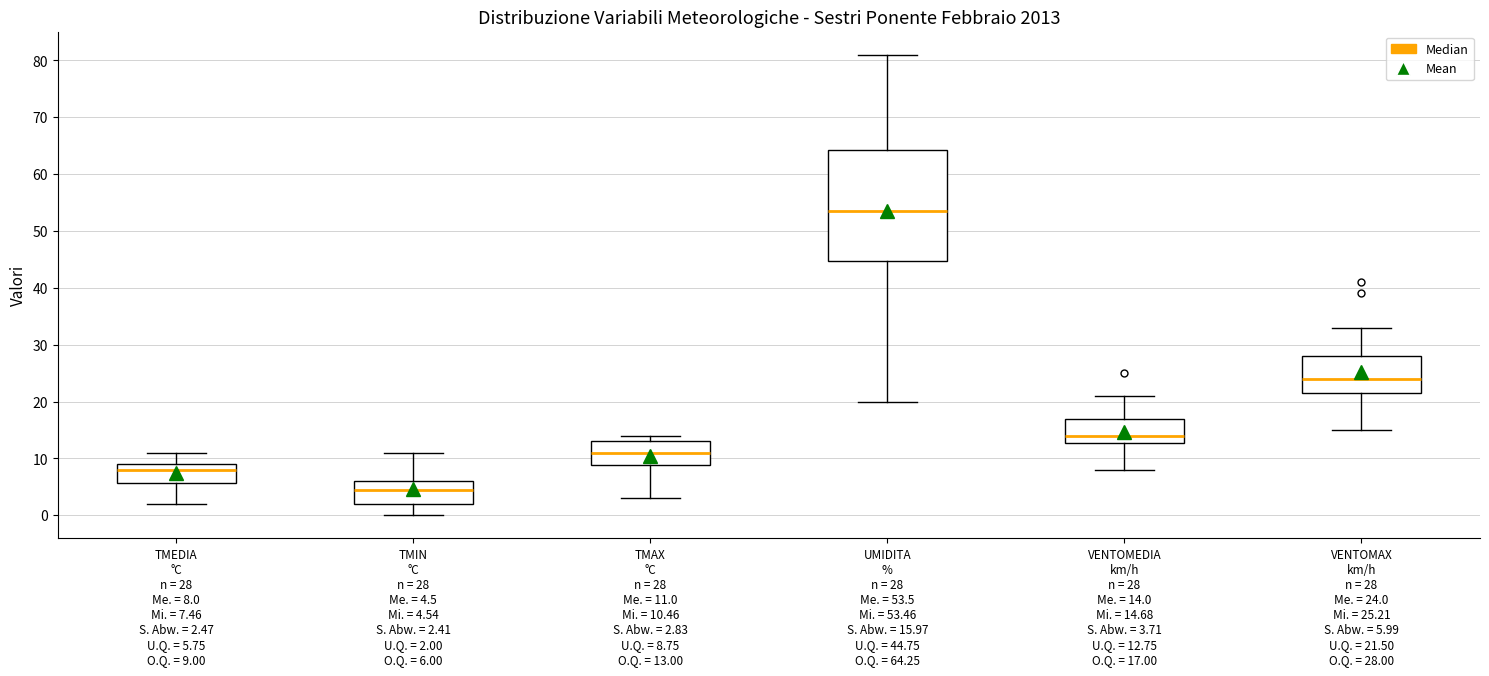

Reading left to right, transcribe this box plot: for each box, give where its median line is, the range the box spans, and where its two whiskers end, as read against the y-axis. The values are not printed on the chart, so give them approximately, as read against the axis.

TMEDIA °C n = 28 Me. = 8.0 Mi. = 7.46 S. Abw. = 2.47 U.Q. = 5.75 O.Q. = 9.00: median 8, box 6 to 9, whiskers 2 to 11
TMIN °C n = 28 Me. = 4.5 Mi. = 4.54 S. Abw. = 2.41 U.Q. = 2.00 O.Q. = 6.00: median 5, box 2 to 6, whiskers 0 to 11
TMAX °C n = 28 Me. = 11.0 Mi. = 10.46 S. Abw. = 2.83 U.Q. = 8.75 O.Q. = 13.00: median 11, box 9 to 13, whiskers 3 to 14
UMIDITA % n = 28 Me. = 53.5 Mi. = 53.46 S. Abw. = 15.97 U.Q. = 44.75 O.Q. = 64.25: median 54, box 45 to 64, whiskers 20 to 81
VENTOMEDIA km/h n = 28 Me. = 14.0 Mi. = 14.68 S. Abw. = 3.71 U.Q. = 12.75 O.Q. = 17.00: median 14, box 13 to 17, whiskers 8 to 21
VENTOMAX km/h n = 28 Me. = 24.0 Mi. = 25.21 S. Abw. = 5.99 U.Q. = 21.50 O.Q. = 28.00: median 24, box 22 to 28, whiskers 15 to 33